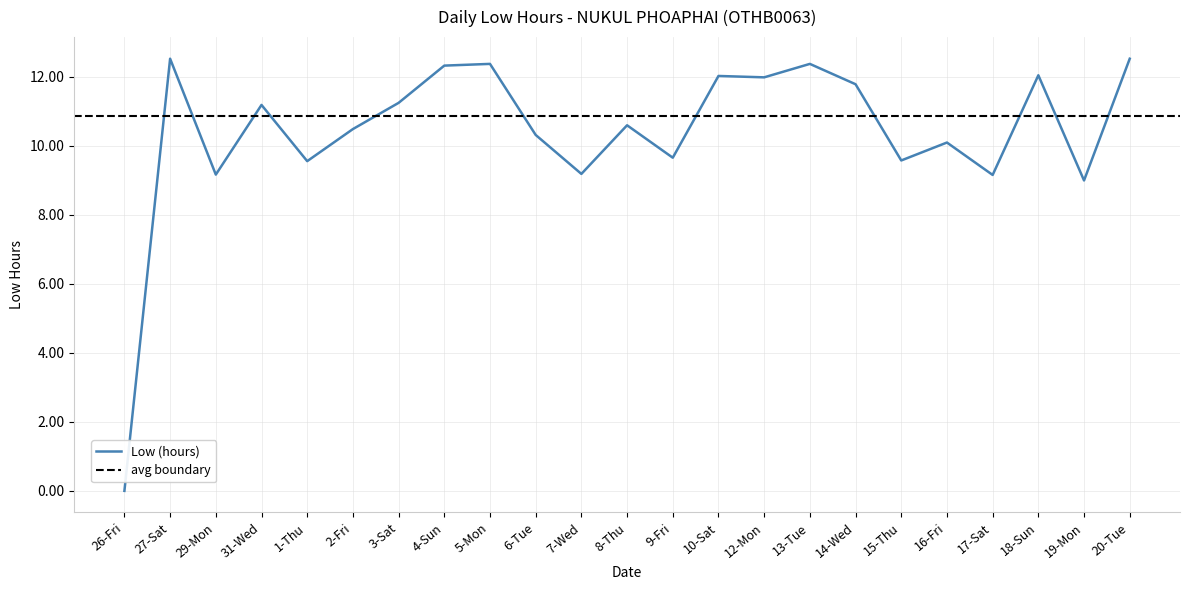

Reading left to right, transcribe all the data shown in this chart.

26-Fri=0.0	27-Sat=12.5	29-Mon=9.2	31-Wed=11.2	1-Thu=9.6	2-Fri=10.5	3-Sat=11.2	4-Sun=12.3	5-Mon=12.4	6-Tue=10.3	7-Wed=9.2	8-Thu=10.6	9-Fri=9.7	10-Sat=12.0	12-Mon=12.0	13-Tue=12.4	14-Wed=11.8	15-Thu=9.6	16-Fri=10.1	17-Sat=9.2	18-Sun=12.1	19-Mon=9.0	20-Tue=12.5